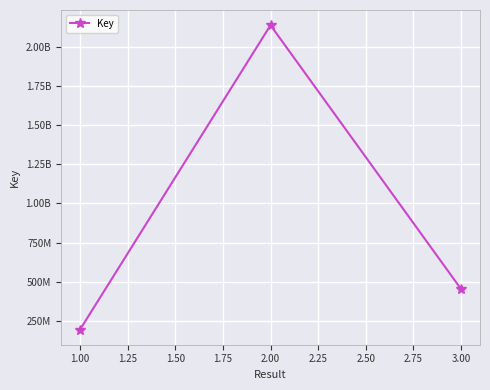

Does the chart have visible grid lines?

Yes